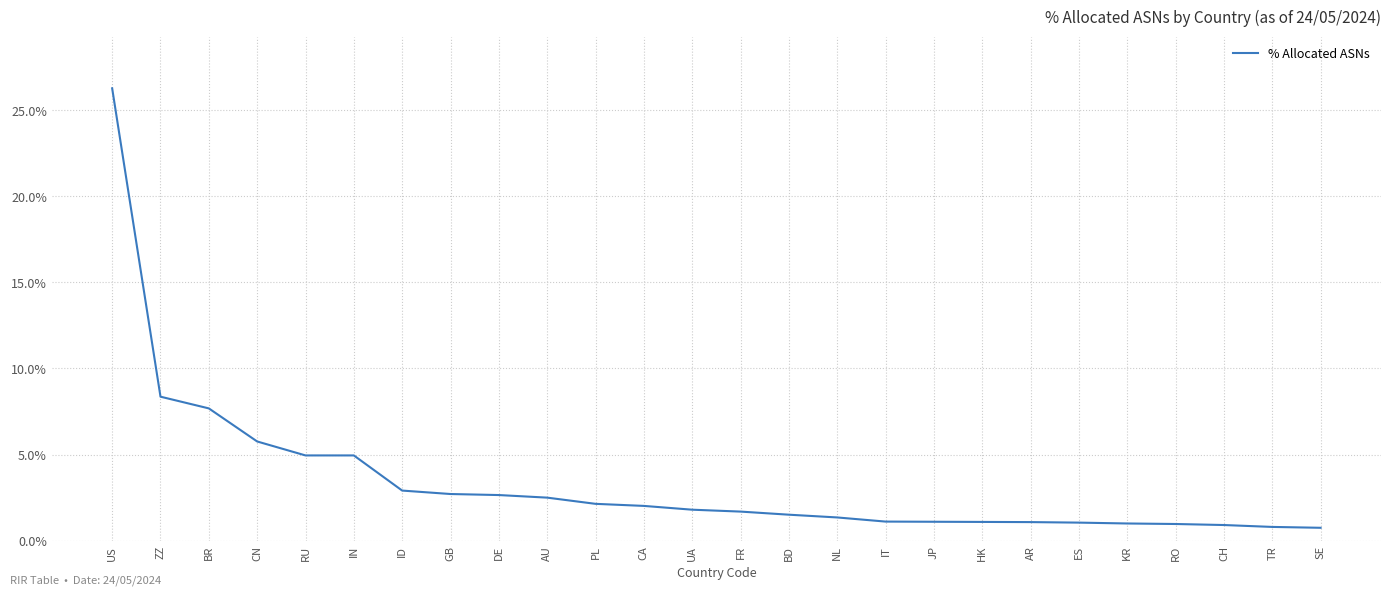

What position from the right is IN?

21